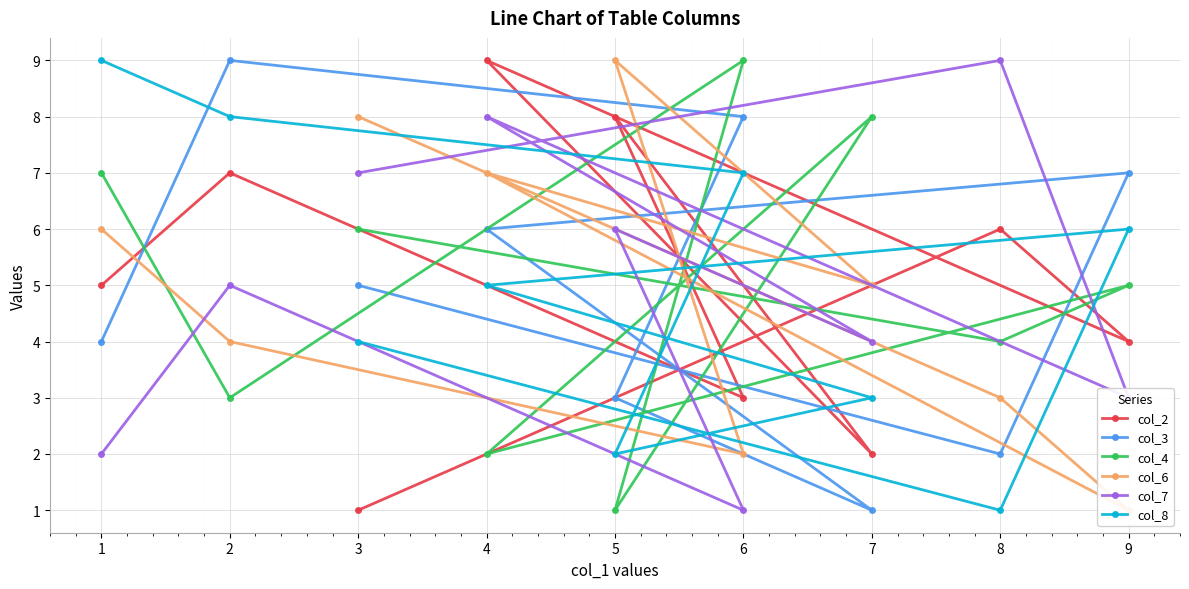

Which has a higher value, 3 or 4?

4